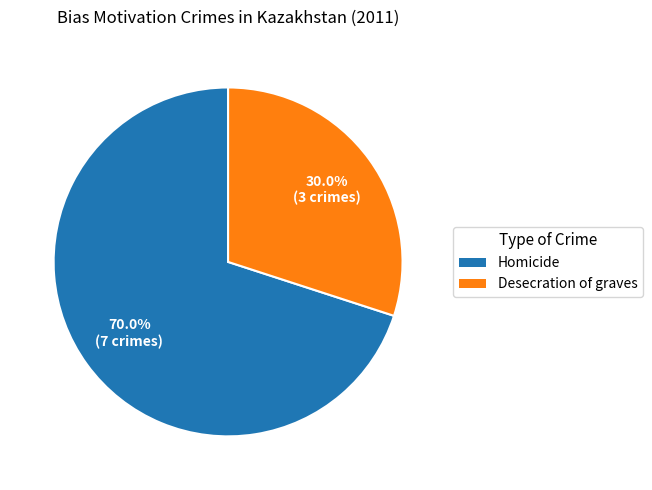

Is it true that Homicide is 76% of the pie?

False